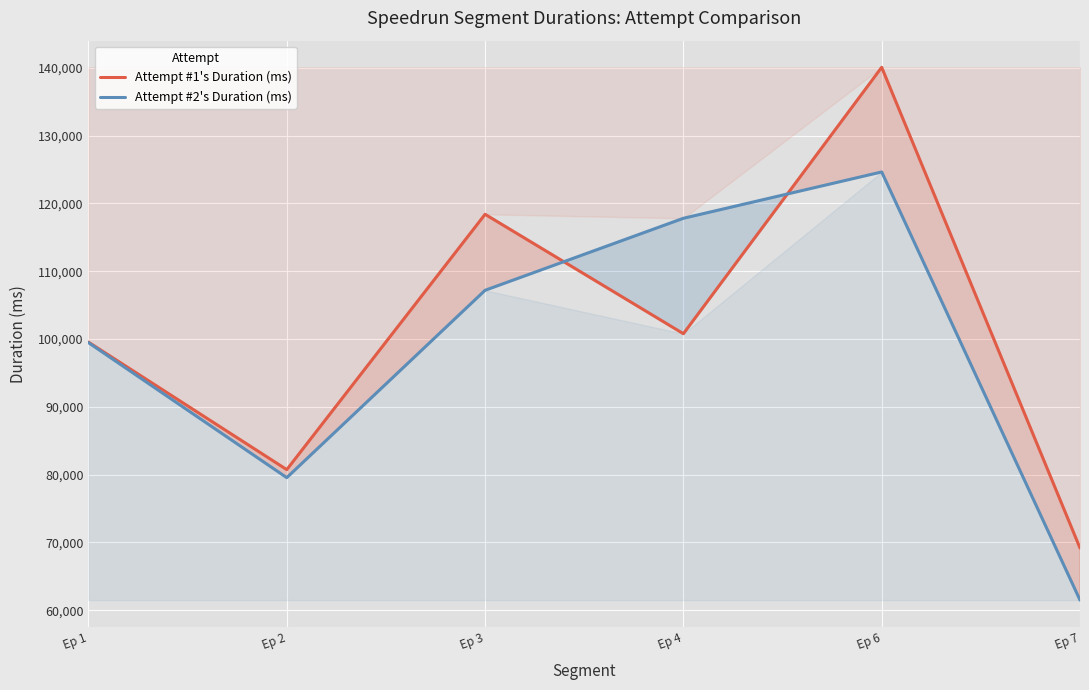

Which has a higher value, Ep 7 or Ep 2?

Ep 2